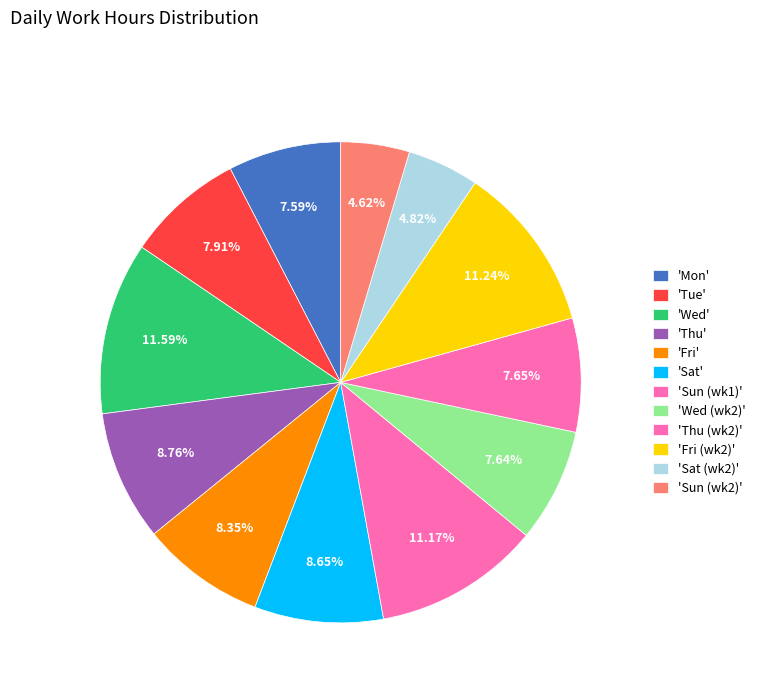

How many slices are in this pie chart?

12